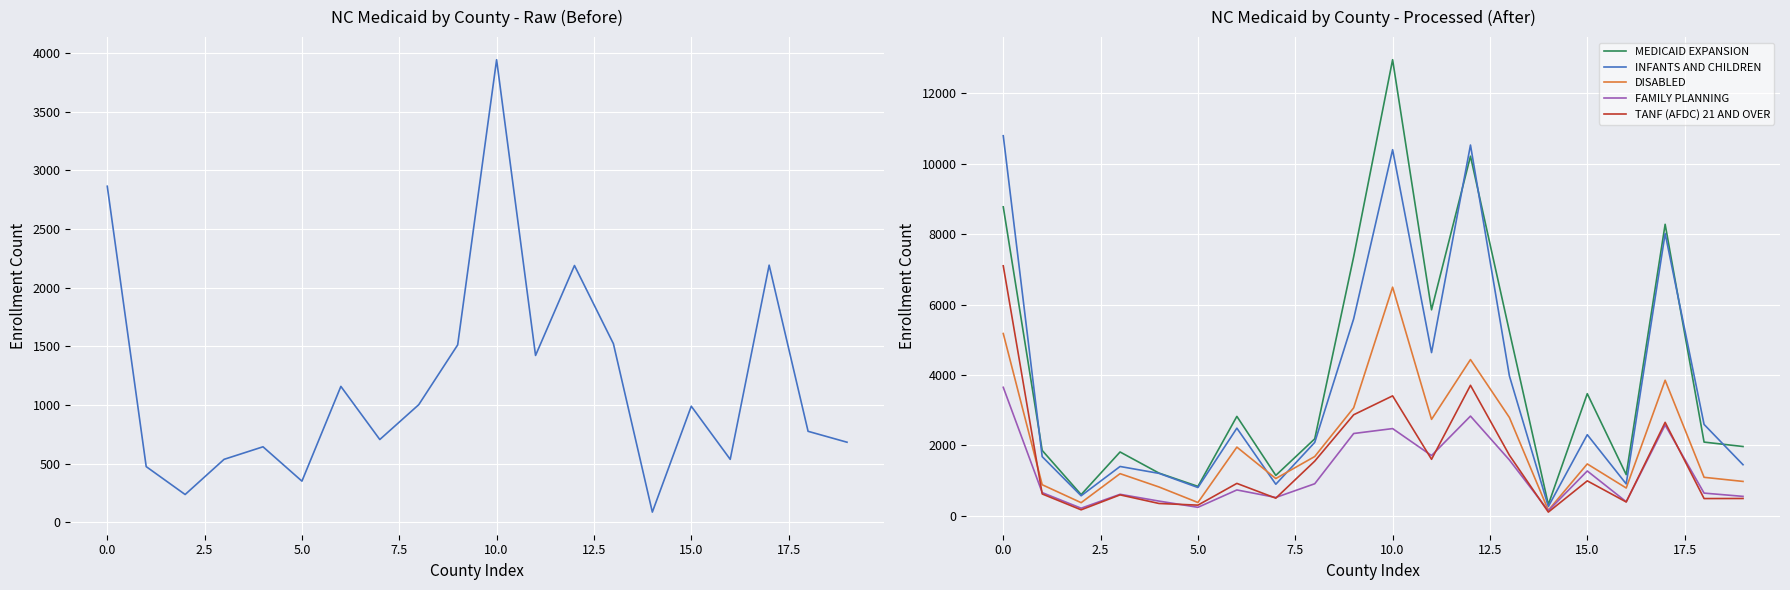

The value of FAMILY PLANNING at 15.0 is 1270. True or false?

True